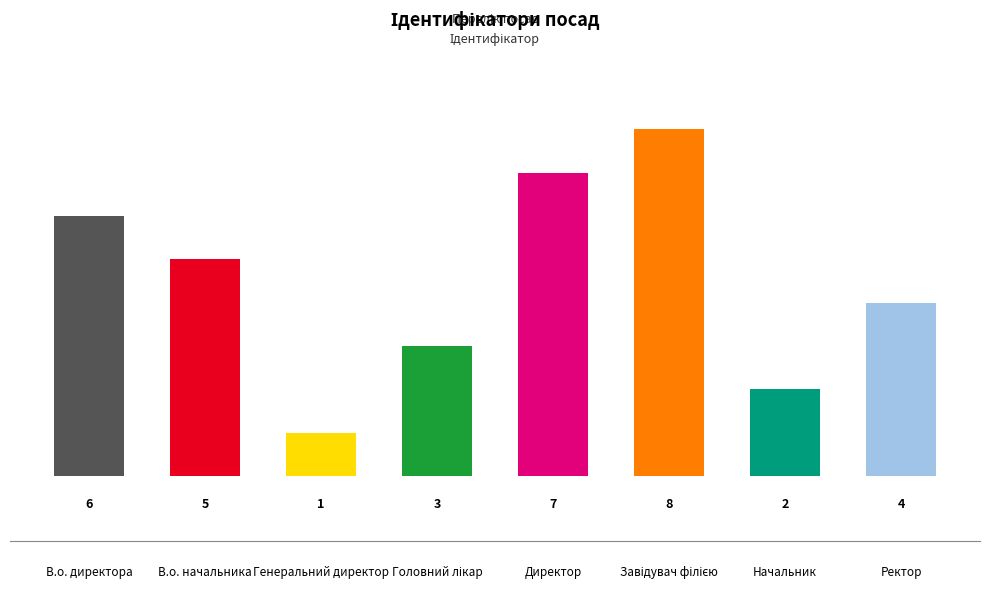

What is the label of the 4th bar from the right?

Директор